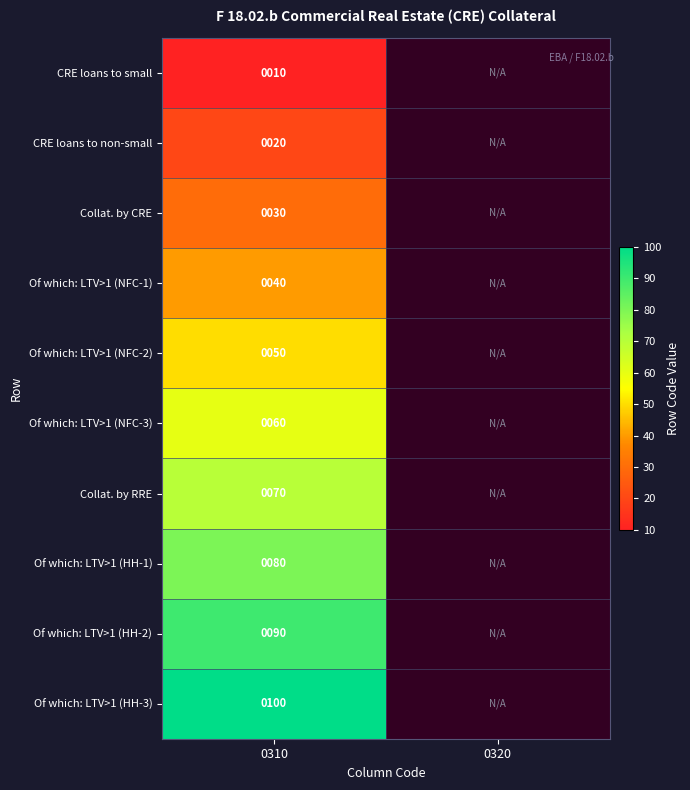

The value of Of which: LTV>1 (HH-2) at 0310 is 90. True or false?

True